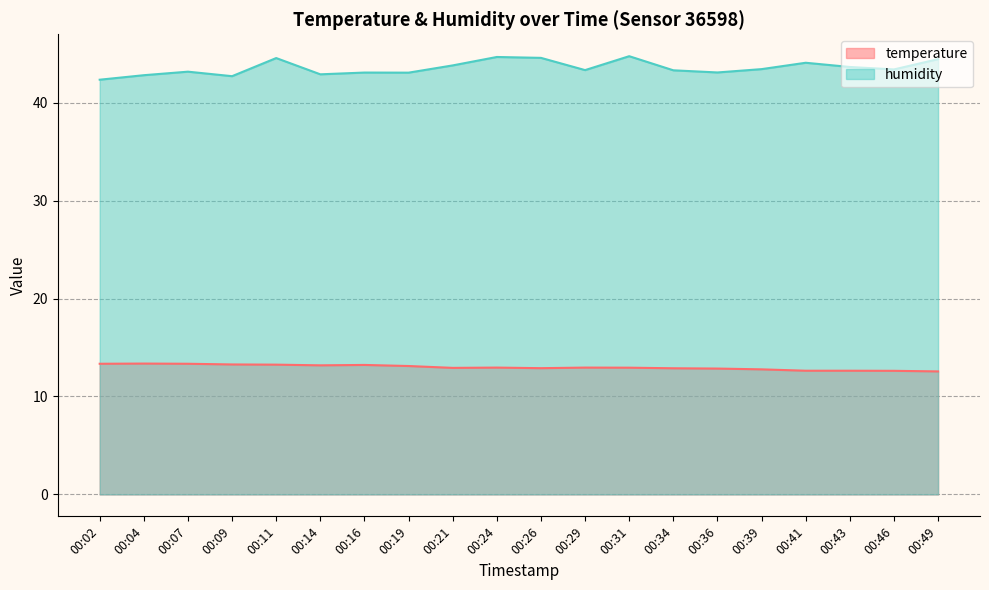

The humidity series shows 61.0 at 00:46. True or false?

False